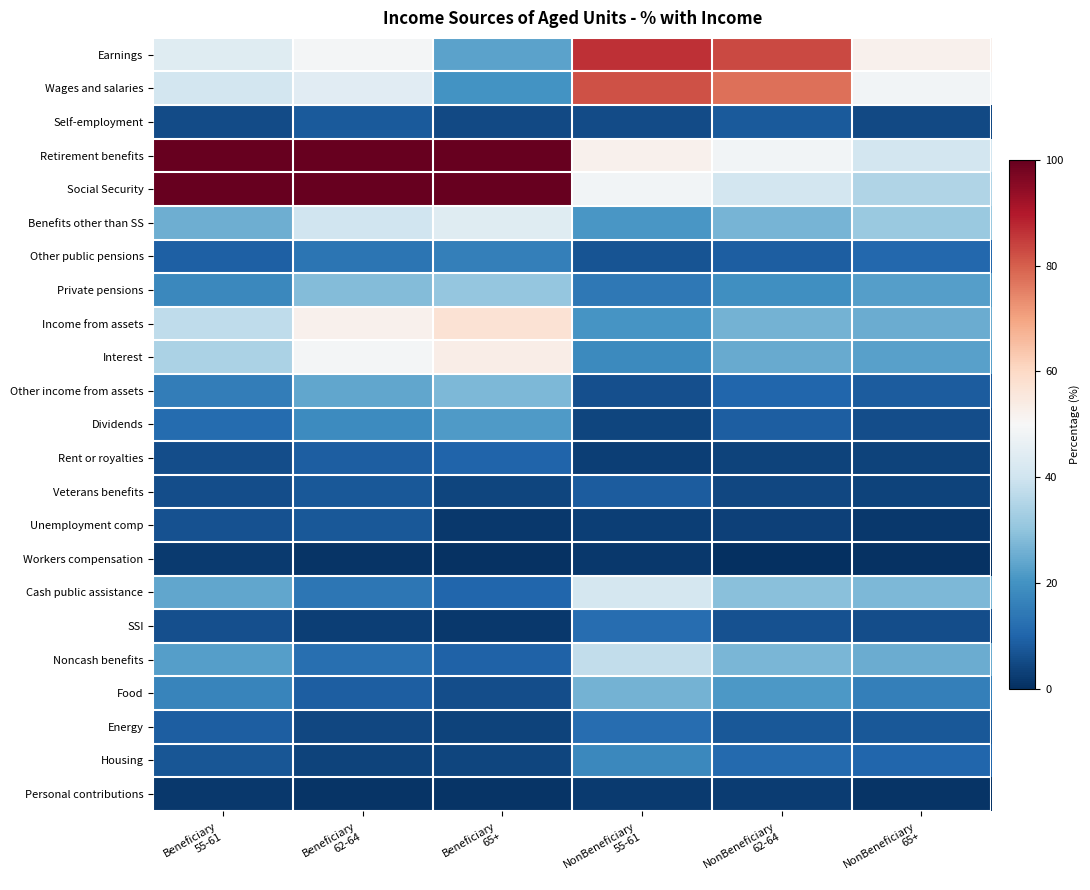

Rank the series by their maximum value, from lowest to highest.

Workers compensation, Personal contributions, Unemployment comp, Self-employment, Veterans benefits, Rent or royalties, SSI, Energy, Other public pensions, Housing, Dividends, Food, Other income from assets, Private pensions, Noncash benefits, Cash public assistance, Benefits other than SS, Interest, Income from assets, Wages and salaries, Earnings, Retirement benefits, Social Security